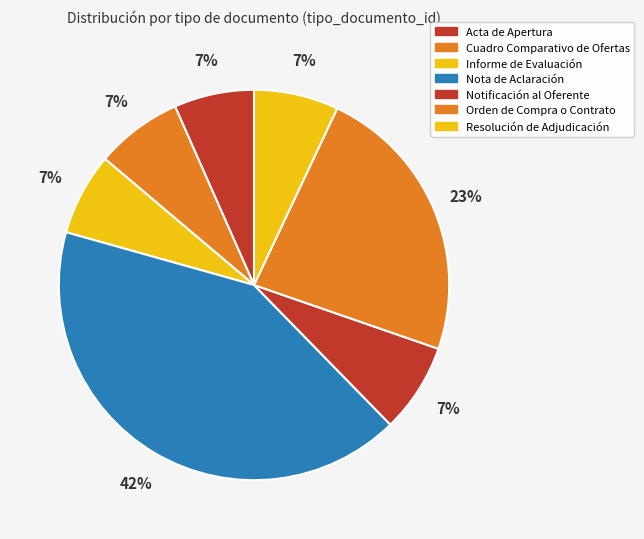

Is it true that Informe de Evaluación is 21% of the pie?

False